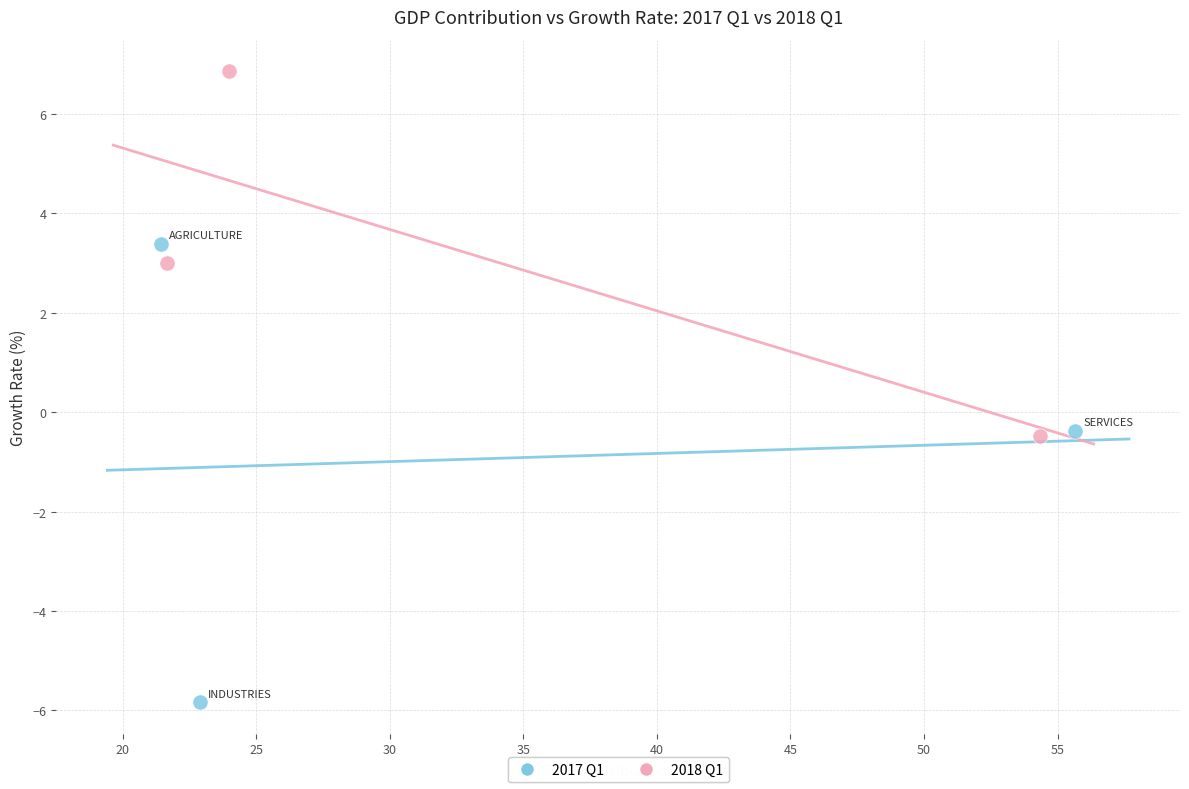

What are all the series names shown in the legend?

2017 Q1, 2018 Q1